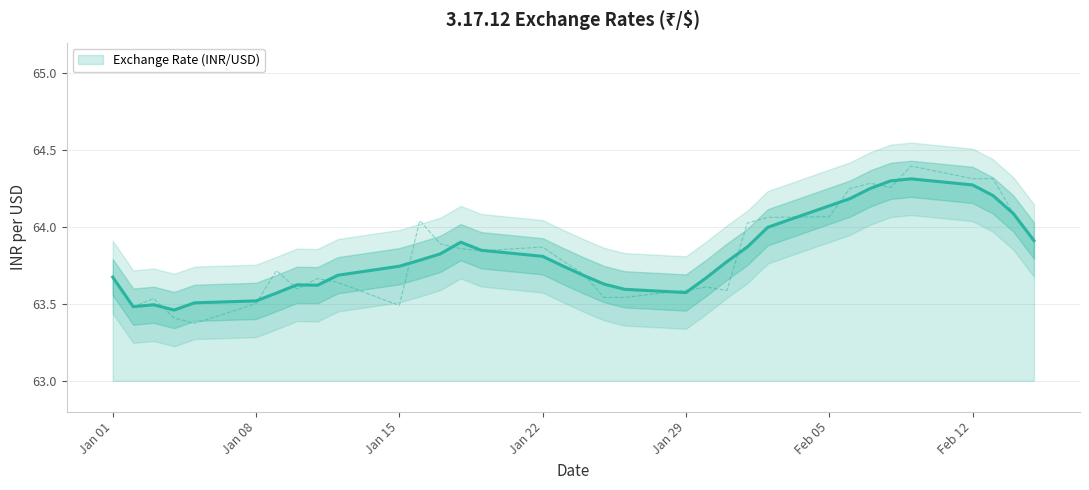

The value at 2018-02-14 is 64.1. True or false?

True